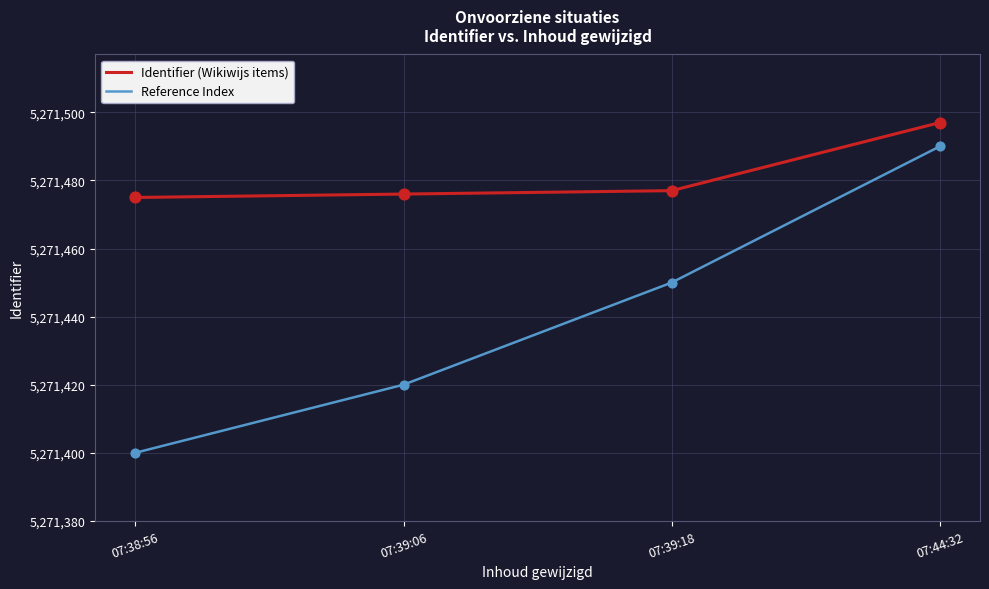

Which series has the largest total across all categories?

Identifier (Wikiwijs items)